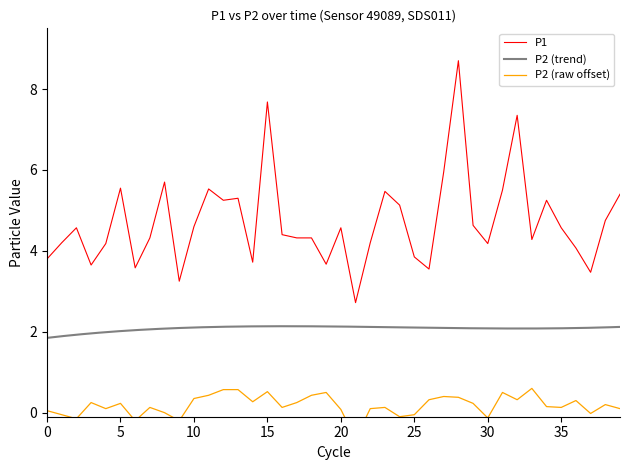

In P2, how many points are lower than both neighbors (excluding endpoints)?

12